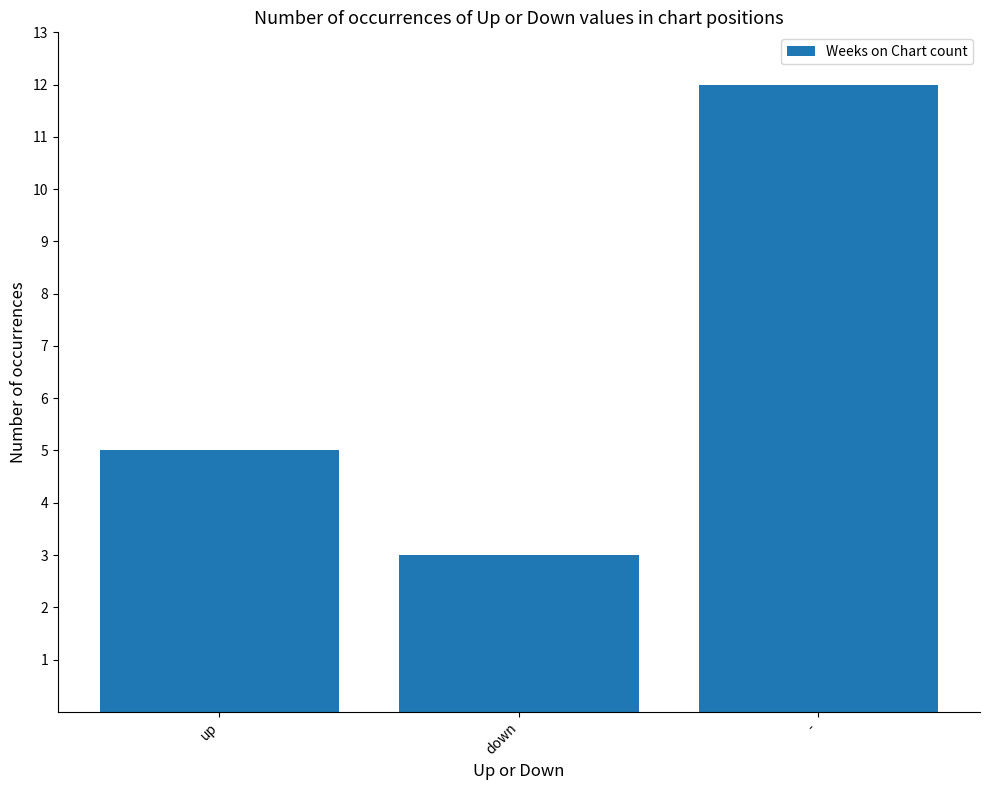

What is the difference between the values at - and down?

9